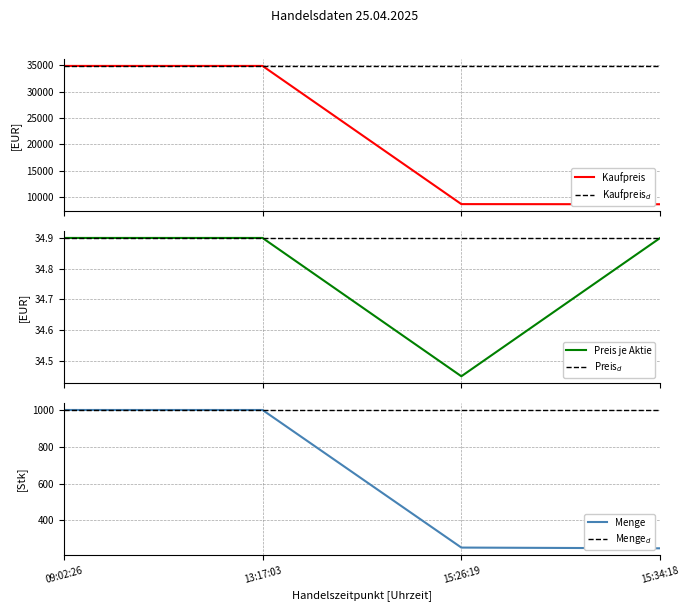

Reading right to left, list all the values displayed in this chart.

Kaufpreis: 8655.2	8681.4	34900.0	34900.0
Kaufpreis$_d$: 34900.0	34900.0	34900.0	34900.0
Preis je Aktie: 34.9	34.5	34.9	34.9
Preis$_d$: 34.9	34.9	34.9	34.9
Menge: 248.0	252.0	1000.0	1000.0
Menge$_d$: 1000.0	1000.0	1000.0	1000.0